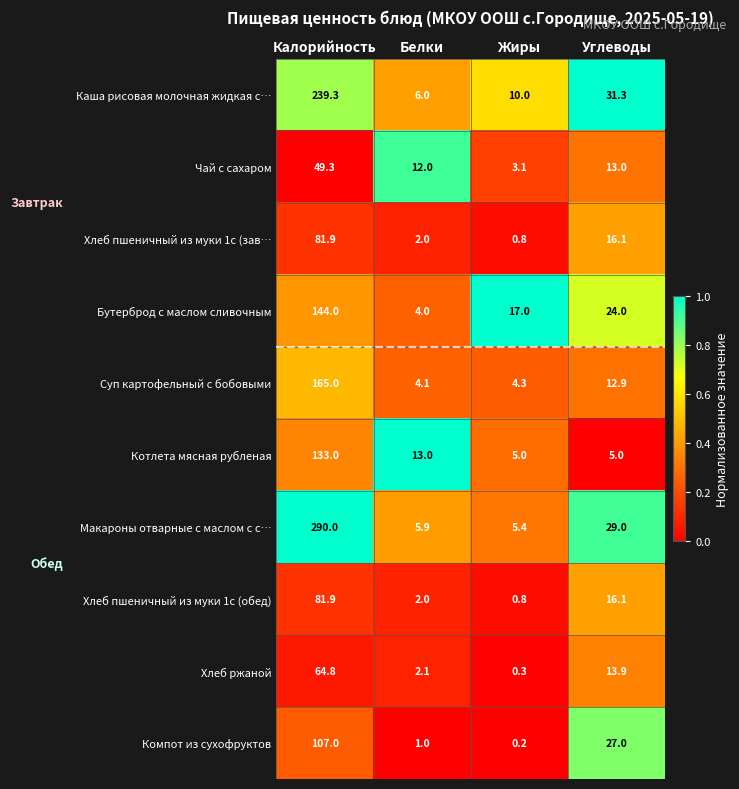

At which category does the chart reach its peak across all series?

Калорийность